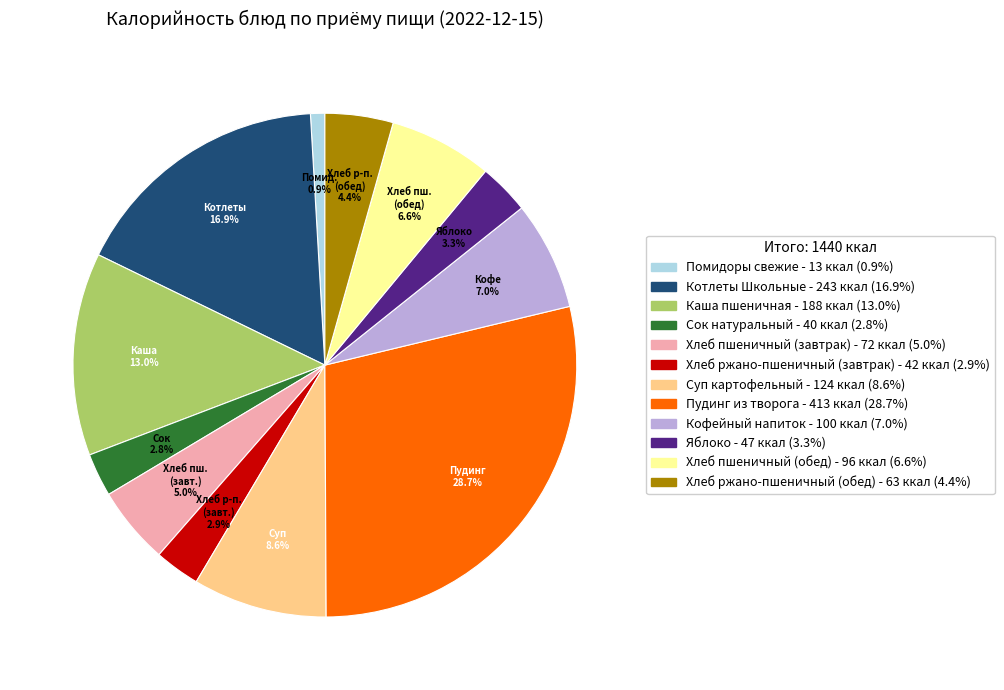

Does Хлеб пшеничный (обед) account for over 50% of the chart?

No